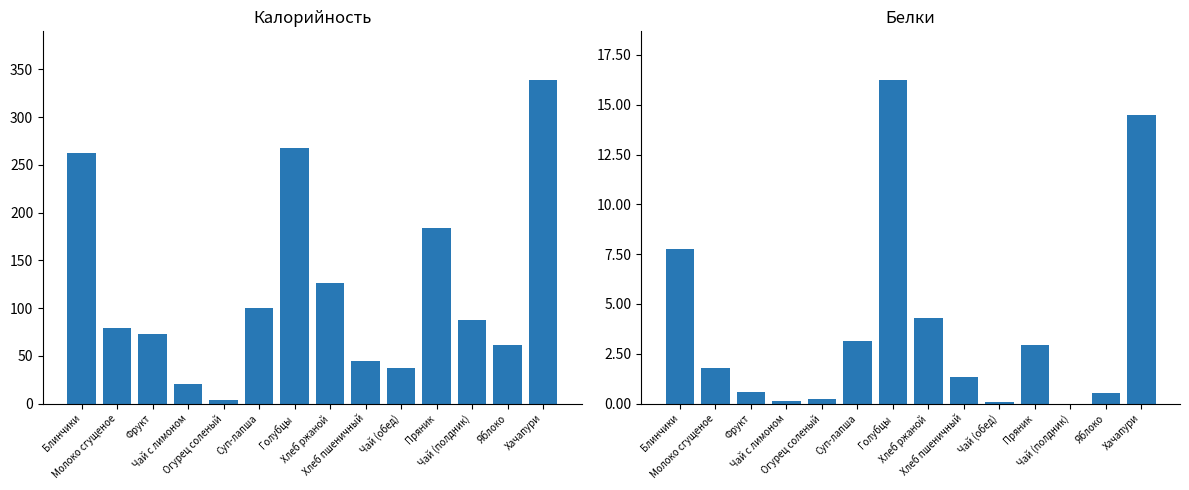

Where does the Калорийность series first go above 88?

Блинчики